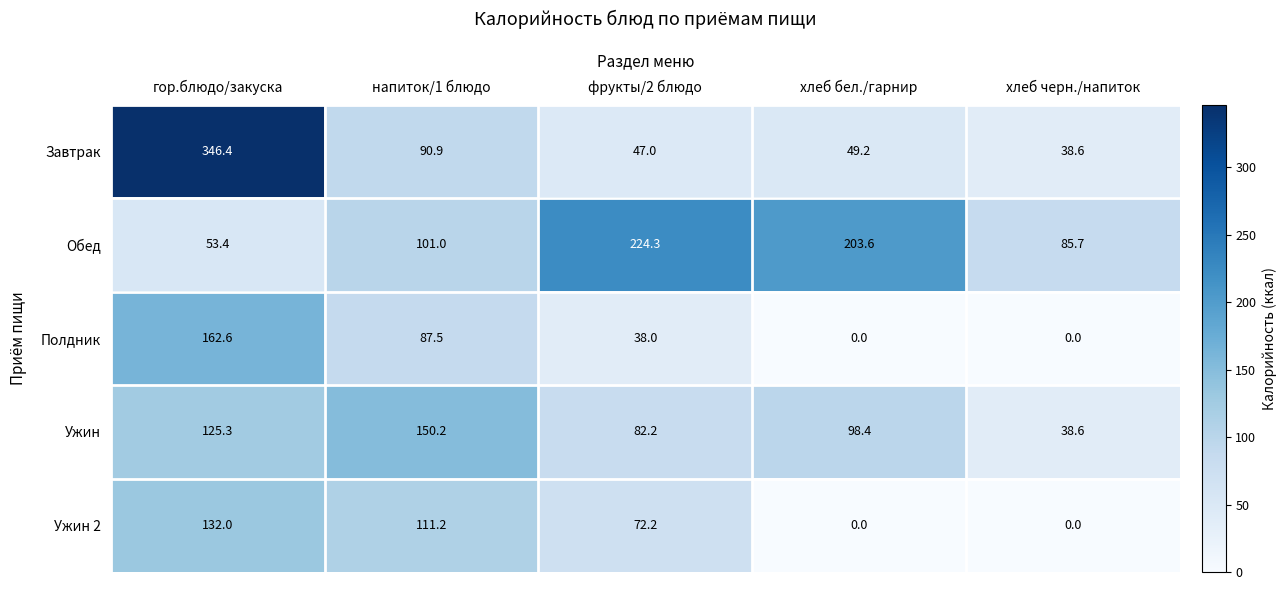

Reading right to left, list all the values displayed in this chart.

Завтрак: хлеб черн./напиток=38.6	хлеб бел./гарнир=49.2	фрукты/2 блюдо=47.0	напиток/1 блюдо=90.9	гор.блюдо/закуска=346.4
Обед: хлеб черн./напиток=85.7	хлеб бел./гарнир=203.6	фрукты/2 блюдо=224.3	напиток/1 блюдо=101.0	гор.блюдо/закуска=53.4
Полдник: хлеб черн./напиток=0.0	хлеб бел./гарнир=0.0	фрукты/2 блюдо=38.0	напиток/1 блюдо=87.5	гор.блюдо/закуска=162.6
Ужин: хлеб черн./напиток=38.6	хлеб бел./гарнир=98.4	фрукты/2 блюдо=82.2	напиток/1 блюдо=150.2	гор.блюдо/закуска=125.3
Ужин 2: хлеб черн./напиток=0.0	хлеб бел./гарнир=0.0	фрукты/2 блюдо=72.2	напиток/1 блюдо=111.2	гор.блюдо/закуска=132.0